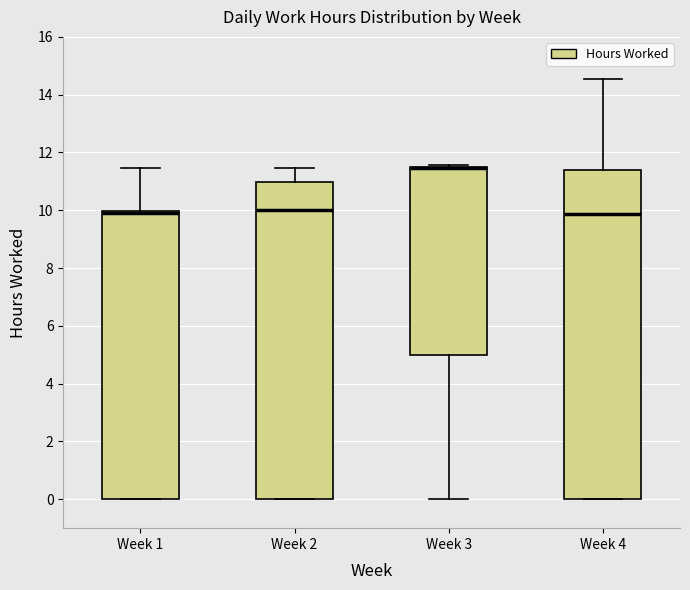

Reading left to right, read every box against the y-axis: the position of its median line, the range the box covers, and the ends of its whiskers. The values are not printed on the chart, so give them approximately, as read against the axis.

Week 1: median 10.0 (just below the box's upper edge), box 0.0 to 10.0, whiskers 0.0 to 11.4
Week 2: median 10.0, box 0.0 to 11.0, whiskers 0.0 to 11.4
Week 3: median 11.4 (drawn on the box's upper edge), box 5.0 to 11.4, whiskers 0.0 to 11.6
Week 4: median 9.8, box 0.0 to 11.4, whiskers 0.0 to 14.6